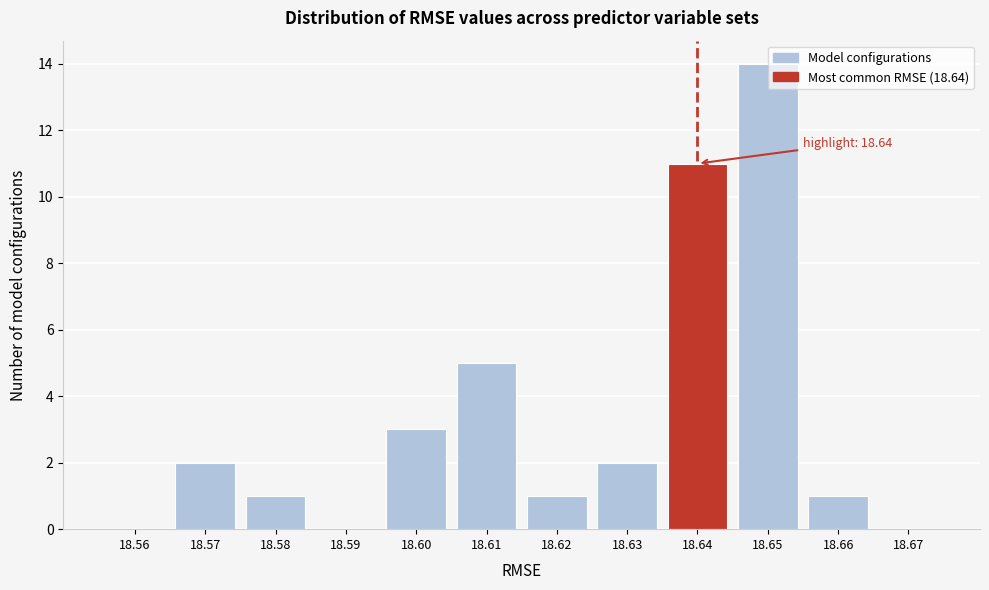

What is the sum of all values?

40